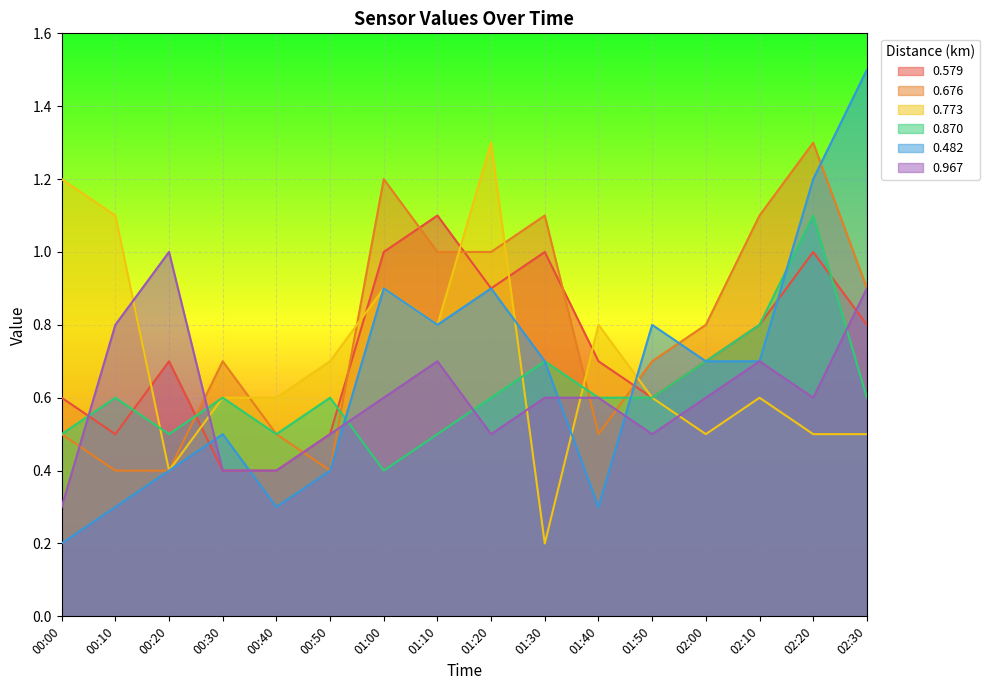

True or false: 0.967 and 0.870 intersect in this chart.

True